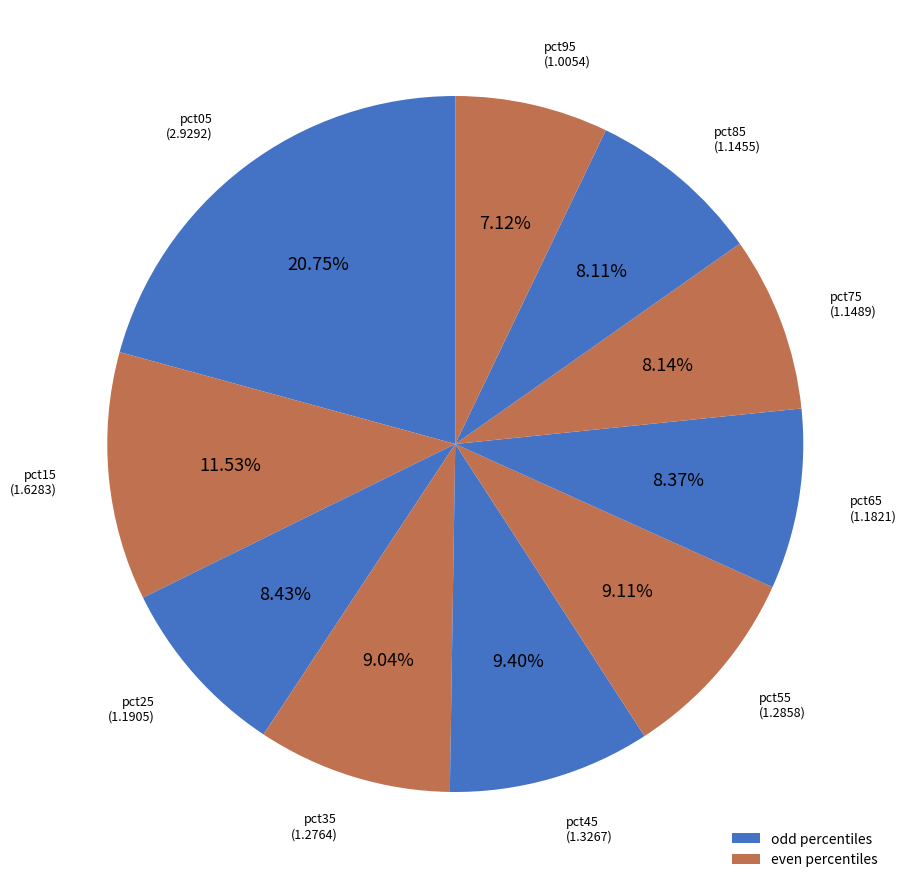

How many segments does this pie chart have?

10